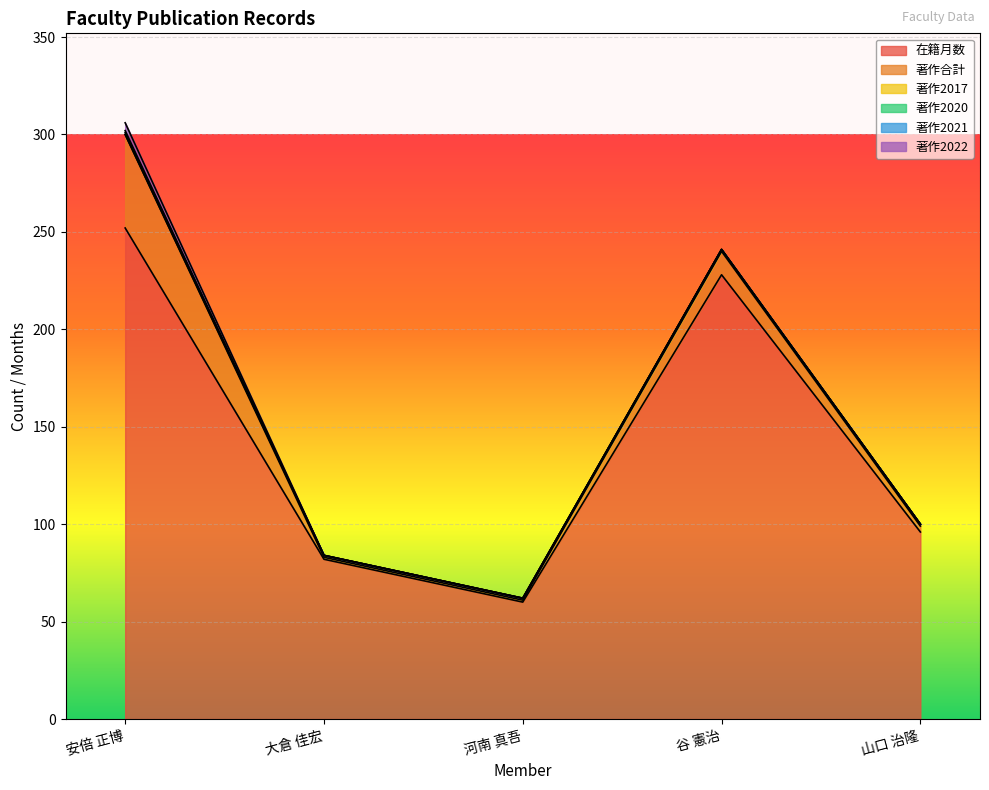

Is the value of 在籍月数 at 大倉 佳宏 greater than the value of 著作2021 at 安倍 正博?

Yes